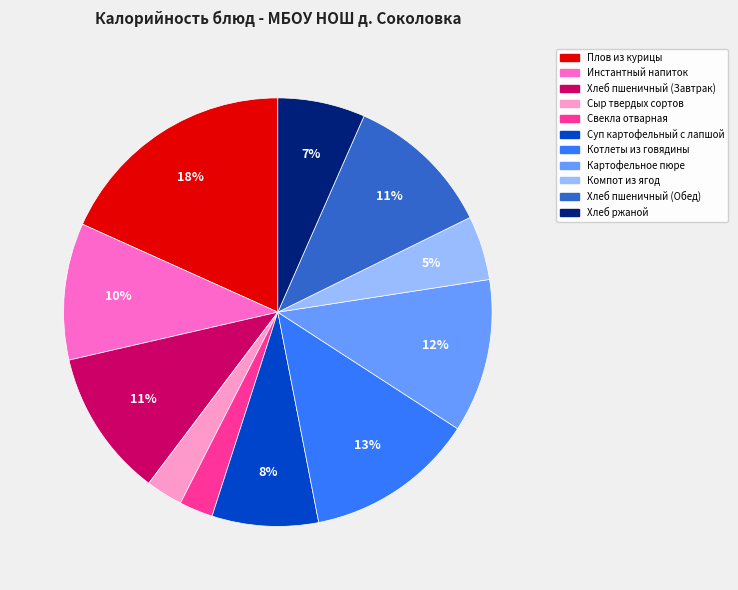

Is it true that Инстантный напиток is 16% of the pie?

False